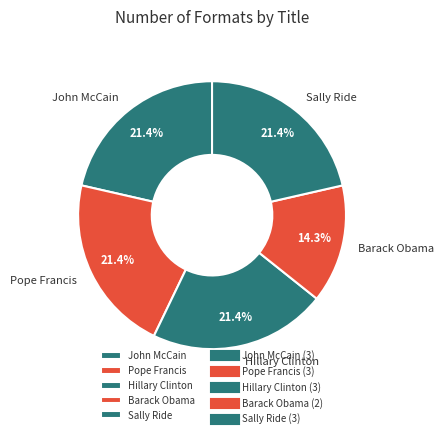

To the nearest percent, what is the combined percentage of Pope Francis and Hillary Clinton?

43%